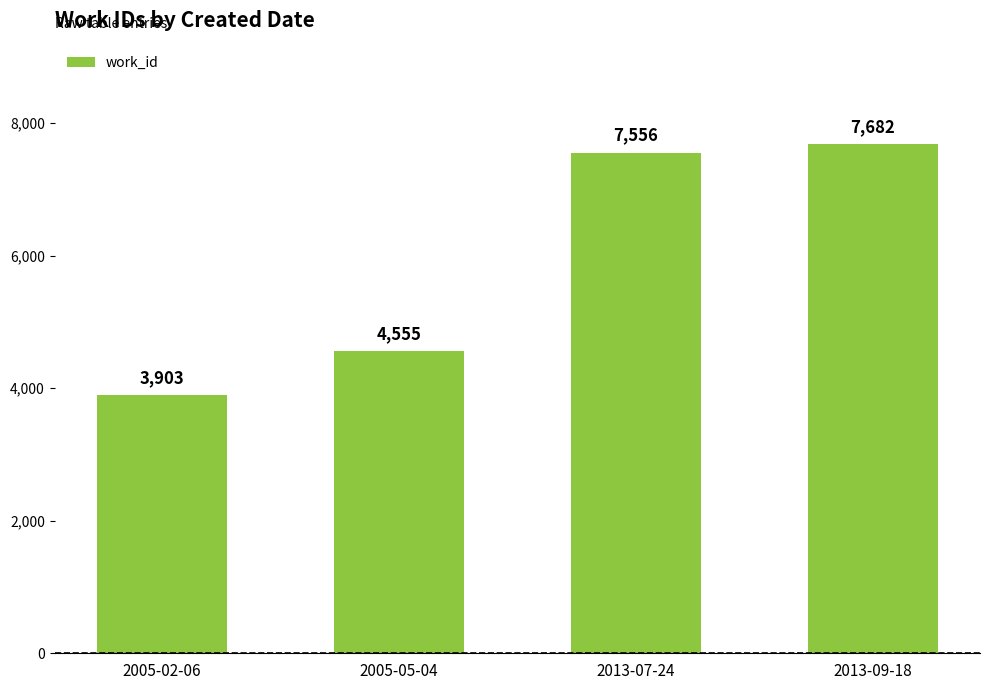

The value at 2005-05-04 is 6111. True or false?

False